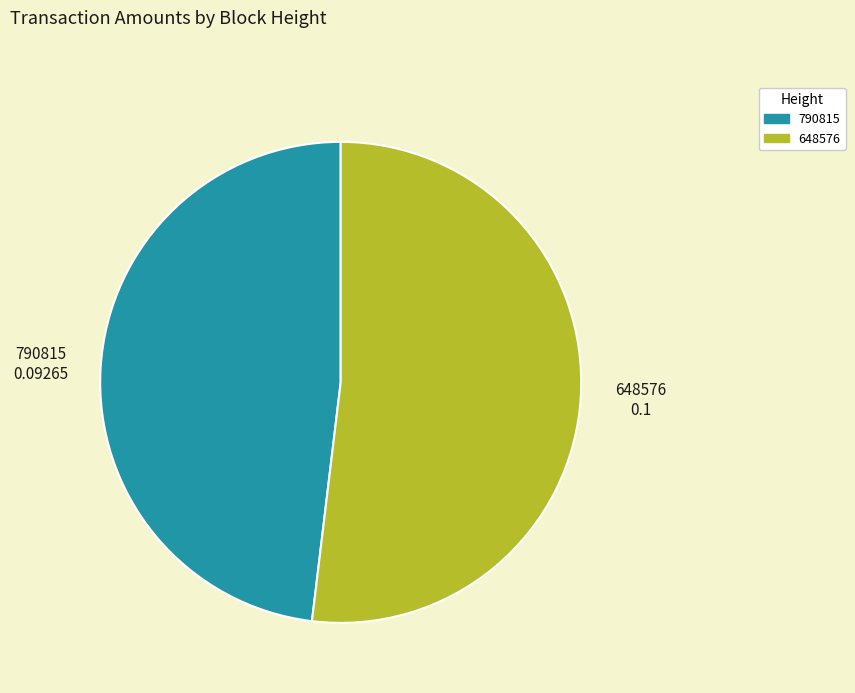

Combined, do 648576 and 790815 account for over 50%?

Yes